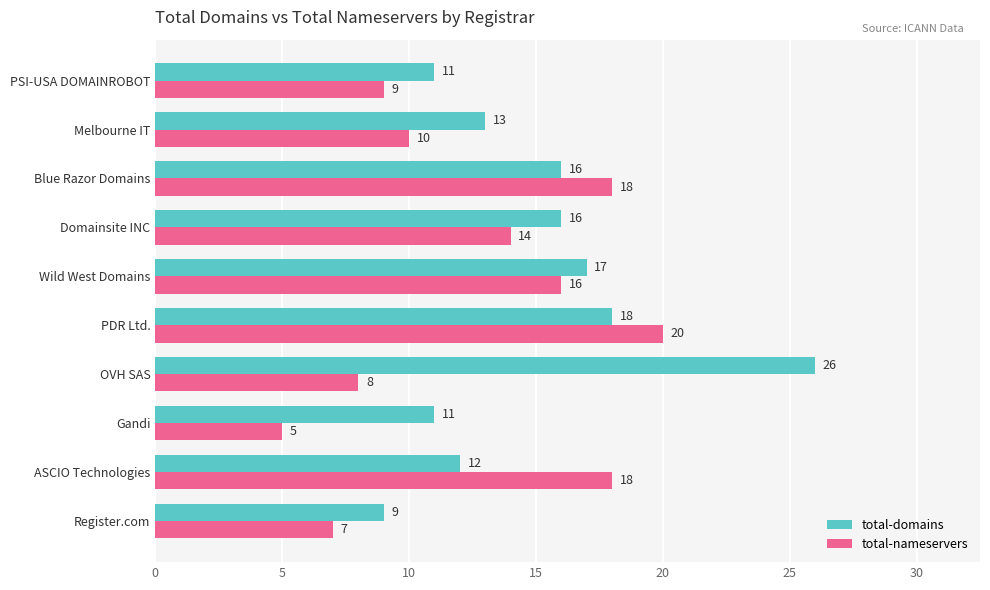

Between Register.com and ASCIO Technologies, which series saw the biggest shift?

total-nameservers